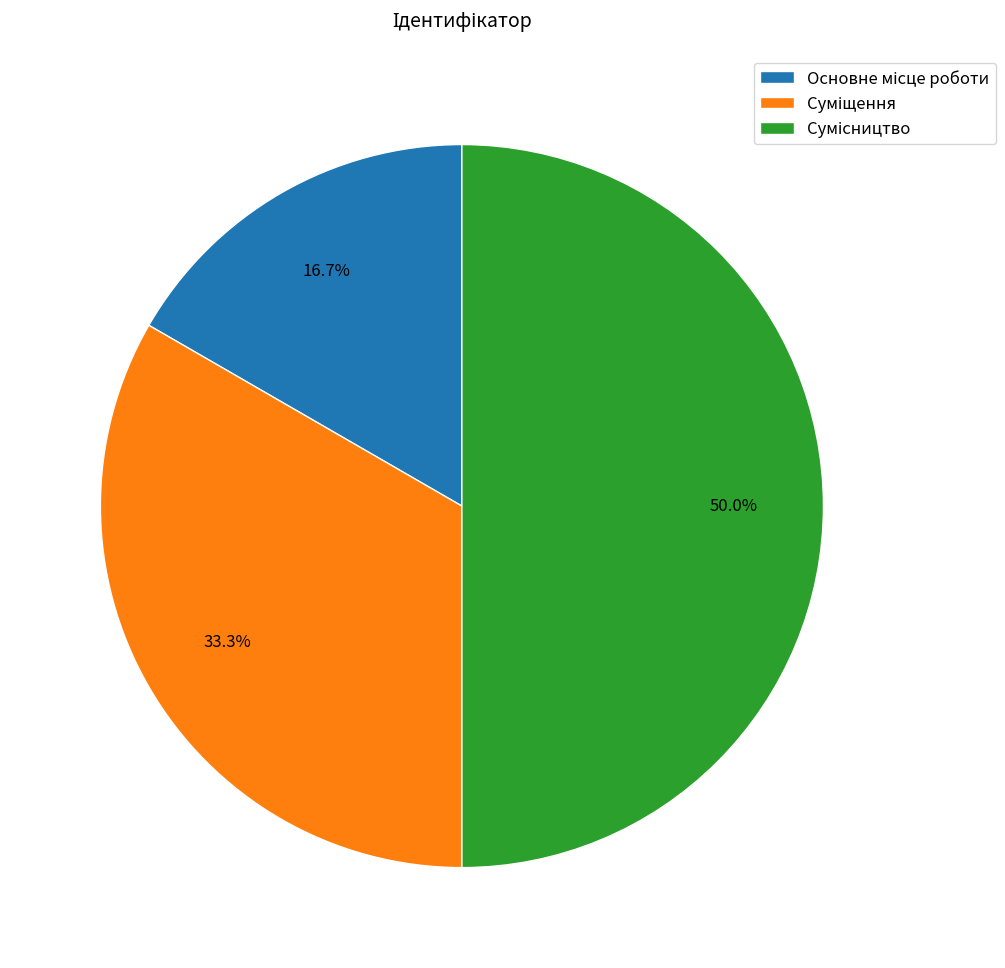

Count the number of slices in the pie.

3